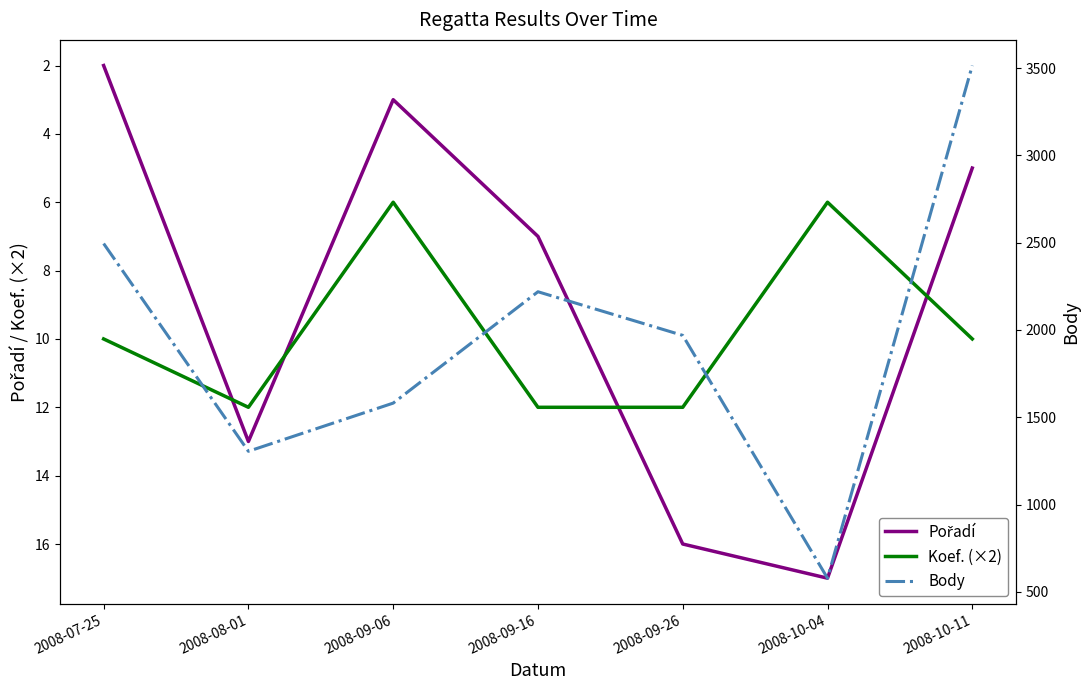

The Pořadí series shows 7 at 2008-10-11. True or false?

False